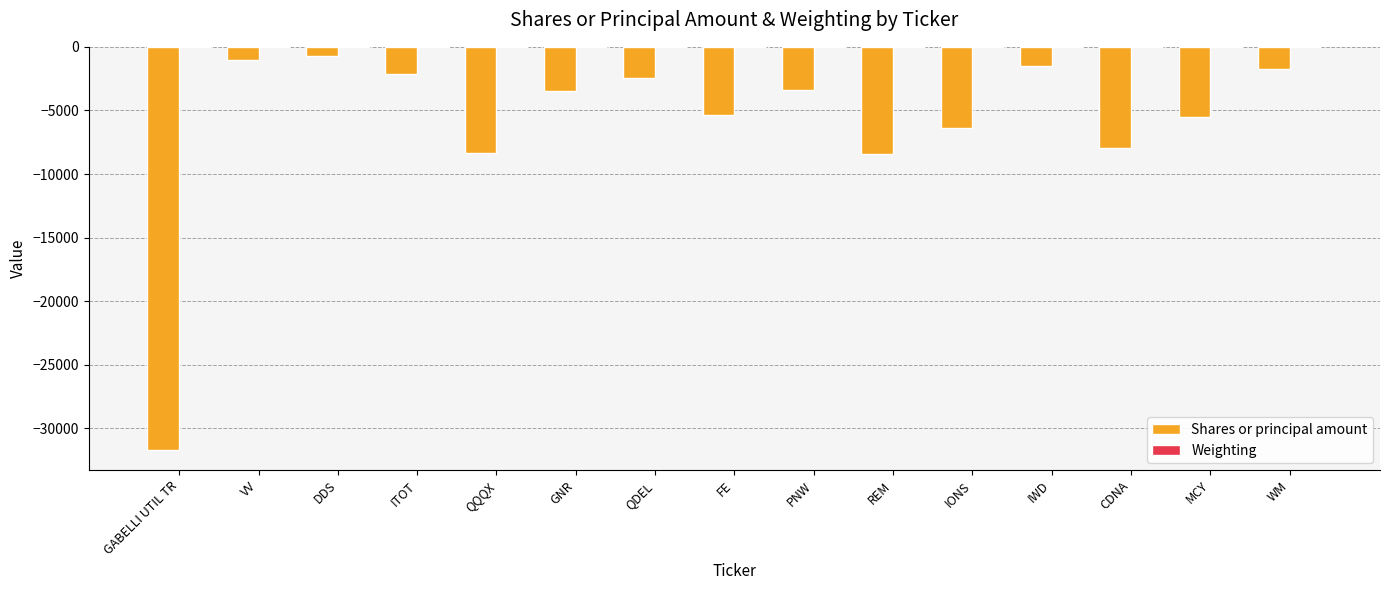

How many groups of bars are there?

15